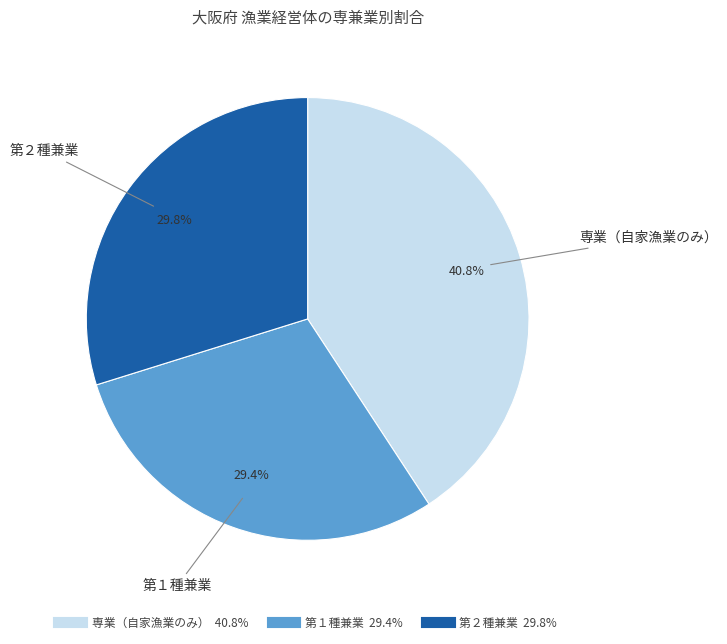

Is there any slice that represents more than half of the pie?

No